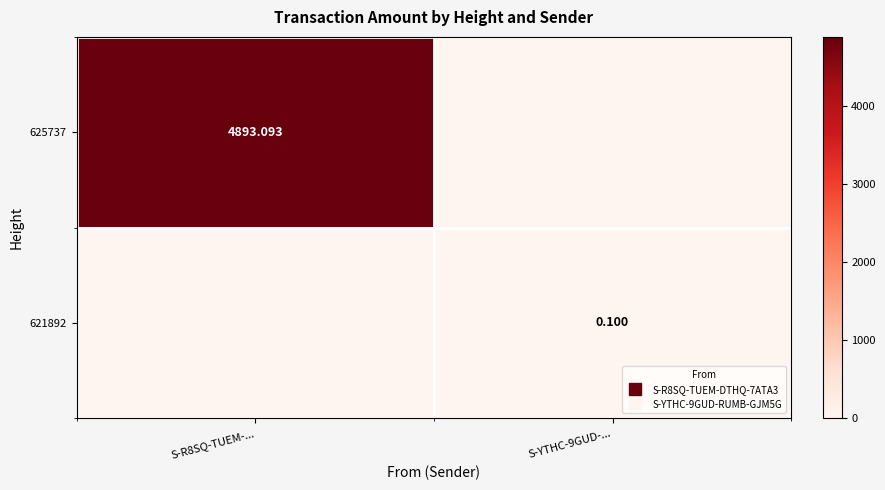

How many series are shown in this chart?

2